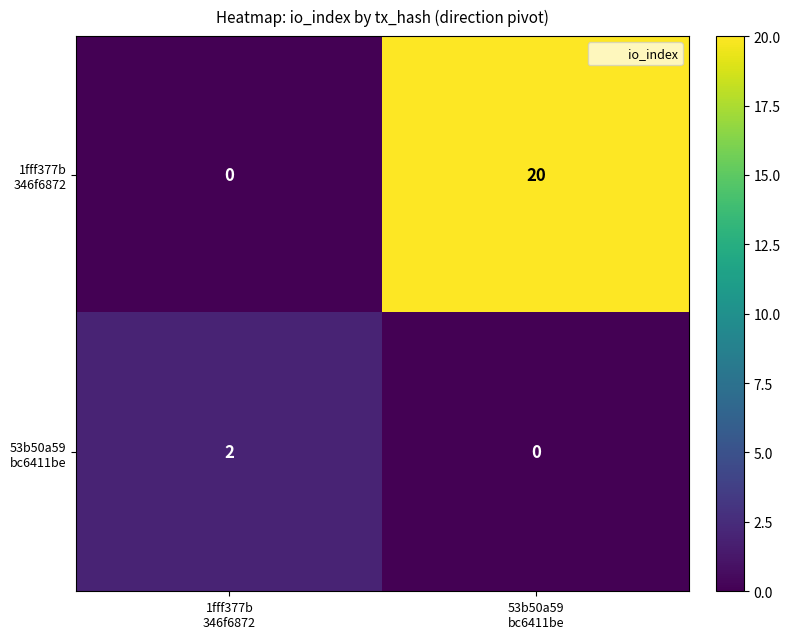

What is the maximum value shown in the chart?

20